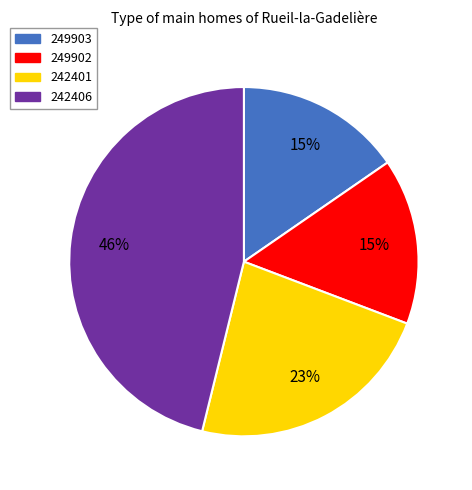

Which slice is the largest?

242406